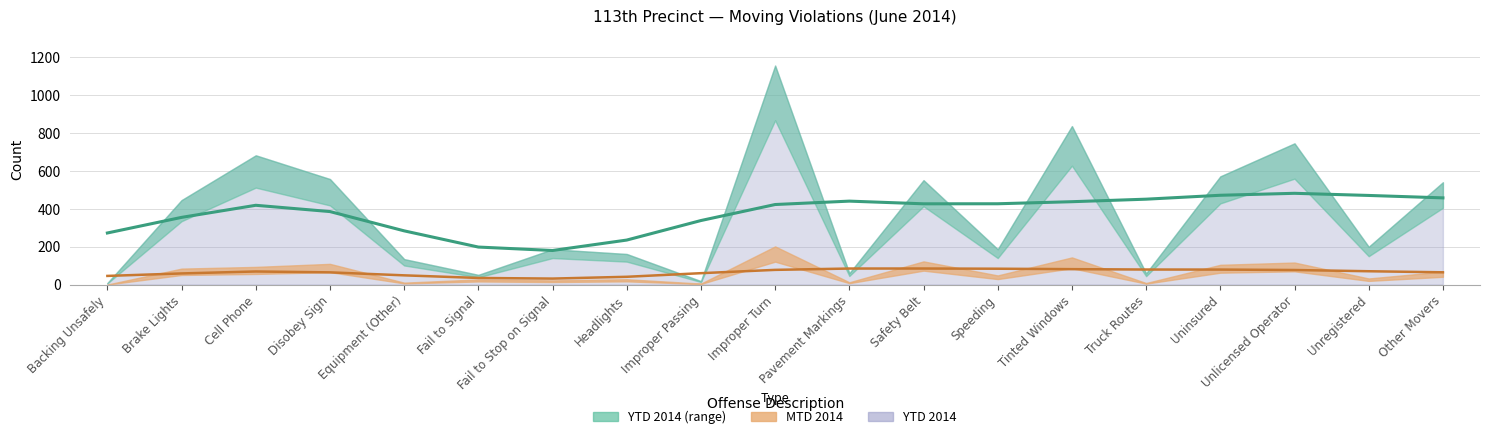

True or false: YTD 2014 (smooth) has a value of 271.7 at Backing Unsafely.

True